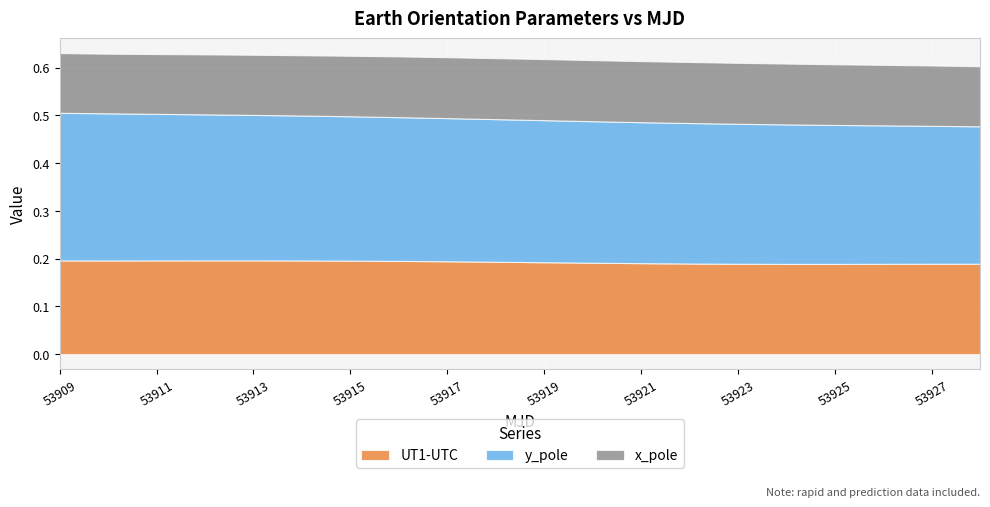

Rank the series at 53920 from lowest to highest value.

x_pole, UT1-UTC, y_pole